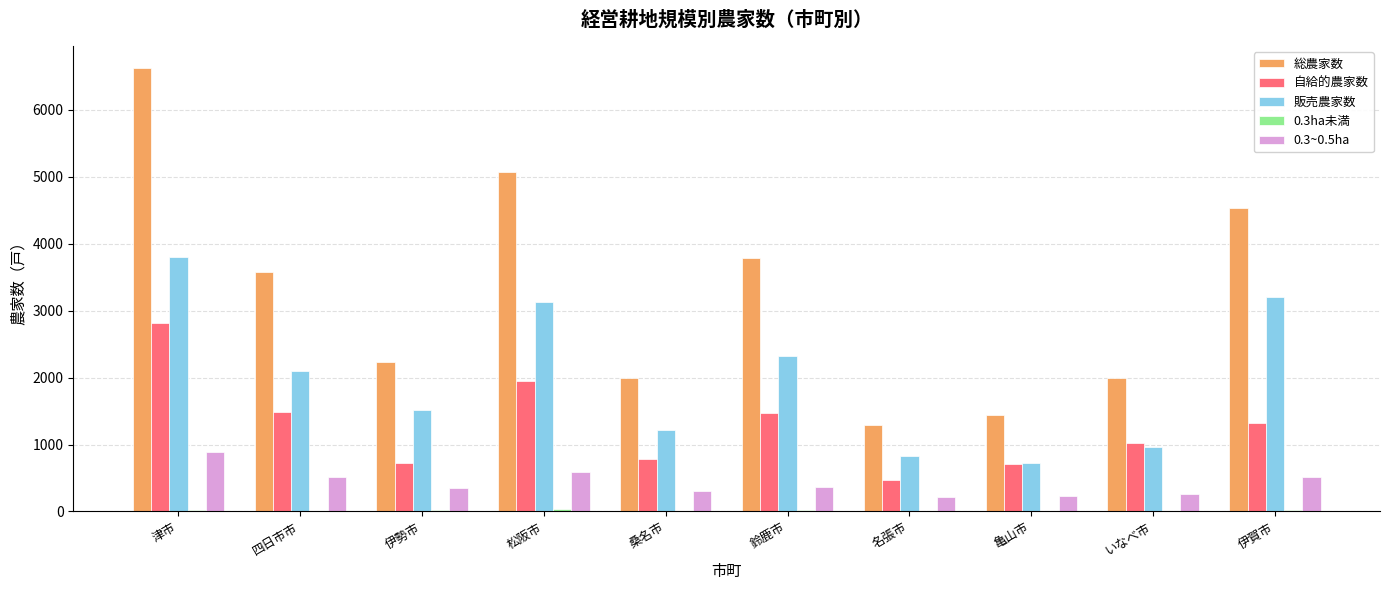

True or false: 自給的農家数 has a value of 2295 at 四日市市.

False